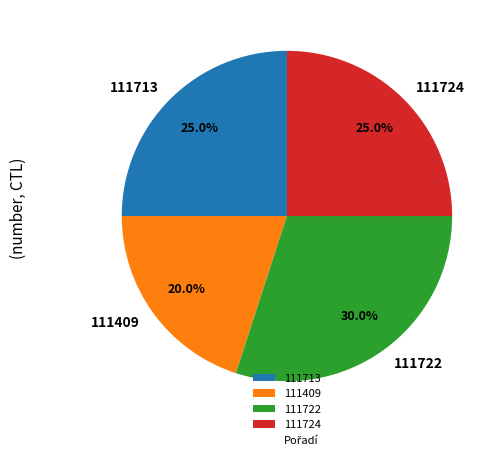

To the nearest percent, what is the combined percentage of 111409 and 111722?

50%